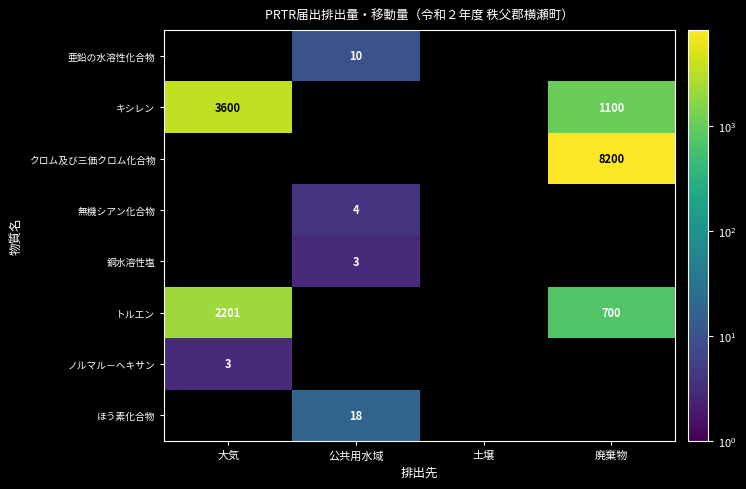

The value of 亜鉛の水溶性化合物 at 公共用水域 is 10. True or false?

True